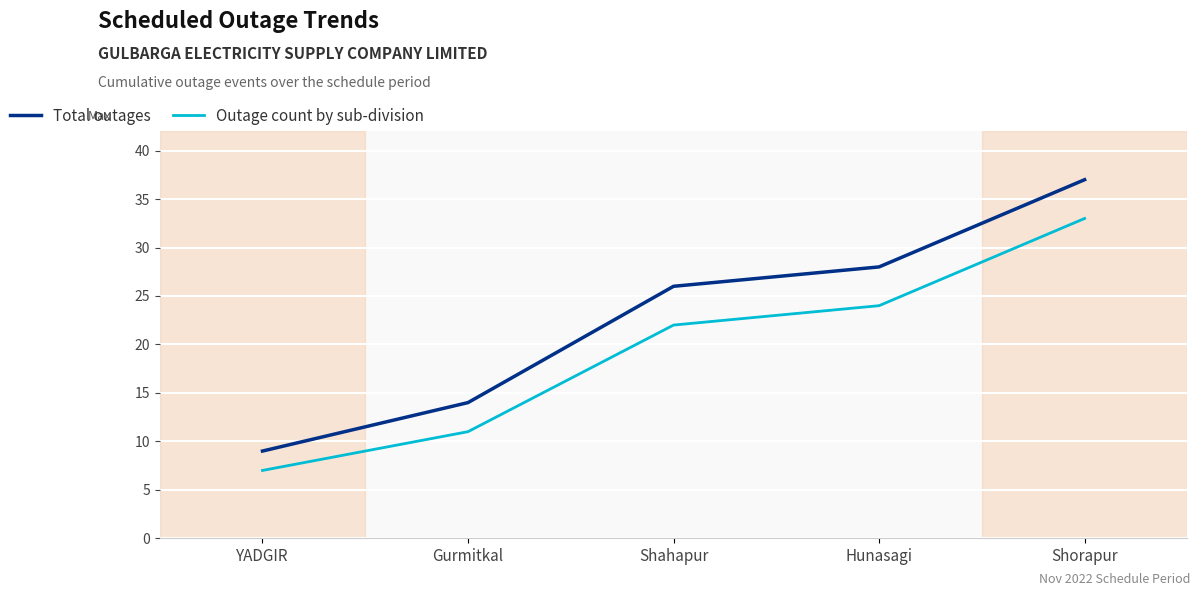

Reading right to left, extract all data points from this chart.

Total outages: 37	28	26	14	9
Outage count by sub-division: 33	24	22	11	7